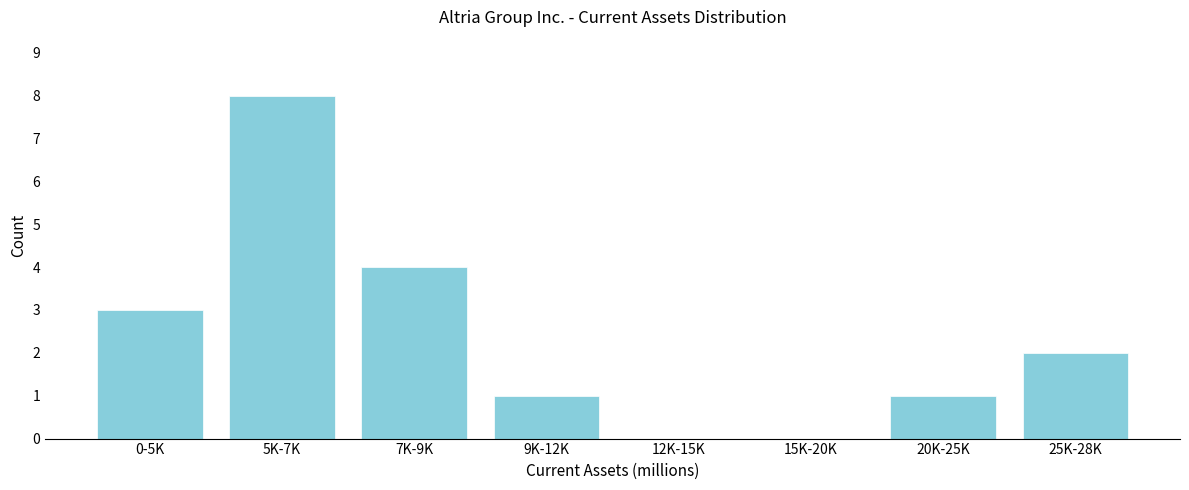

Reading right to left, list all the values displayed in this chart.

25K-28K=2	20K-25K=1	15K-20K=0	12K-15K=0	9K-12K=1	7K-9K=4	5K-7K=8	0-5K=3